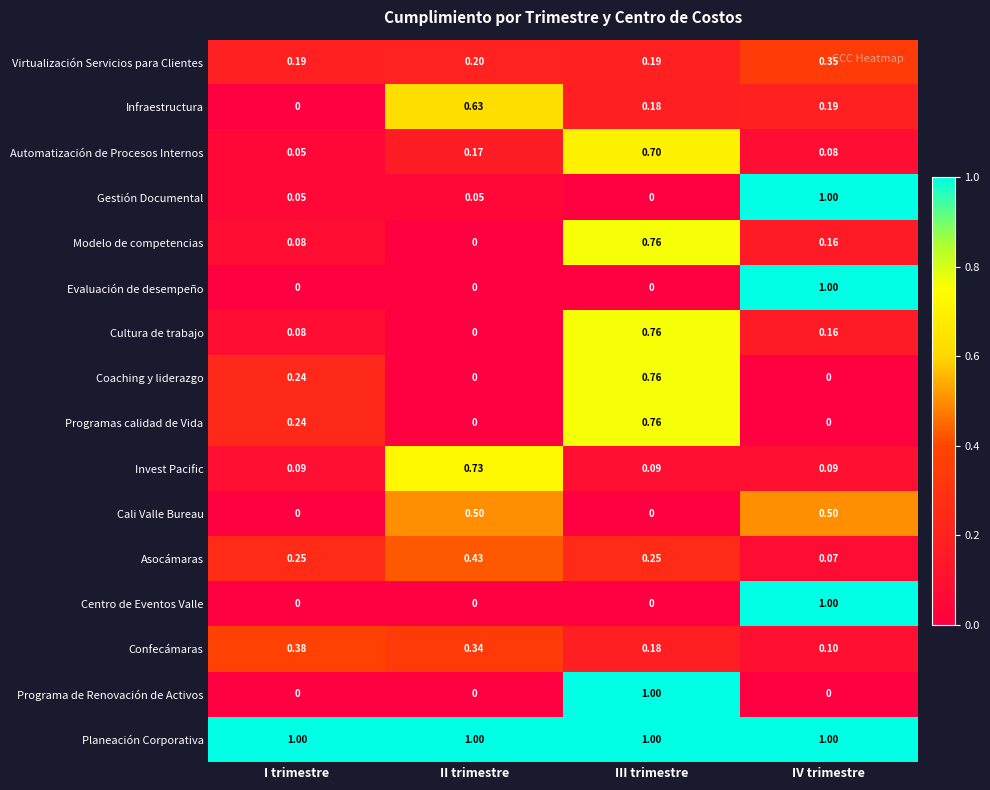

Which category has the lowest value in the Gestión Documental series?

III trimestre